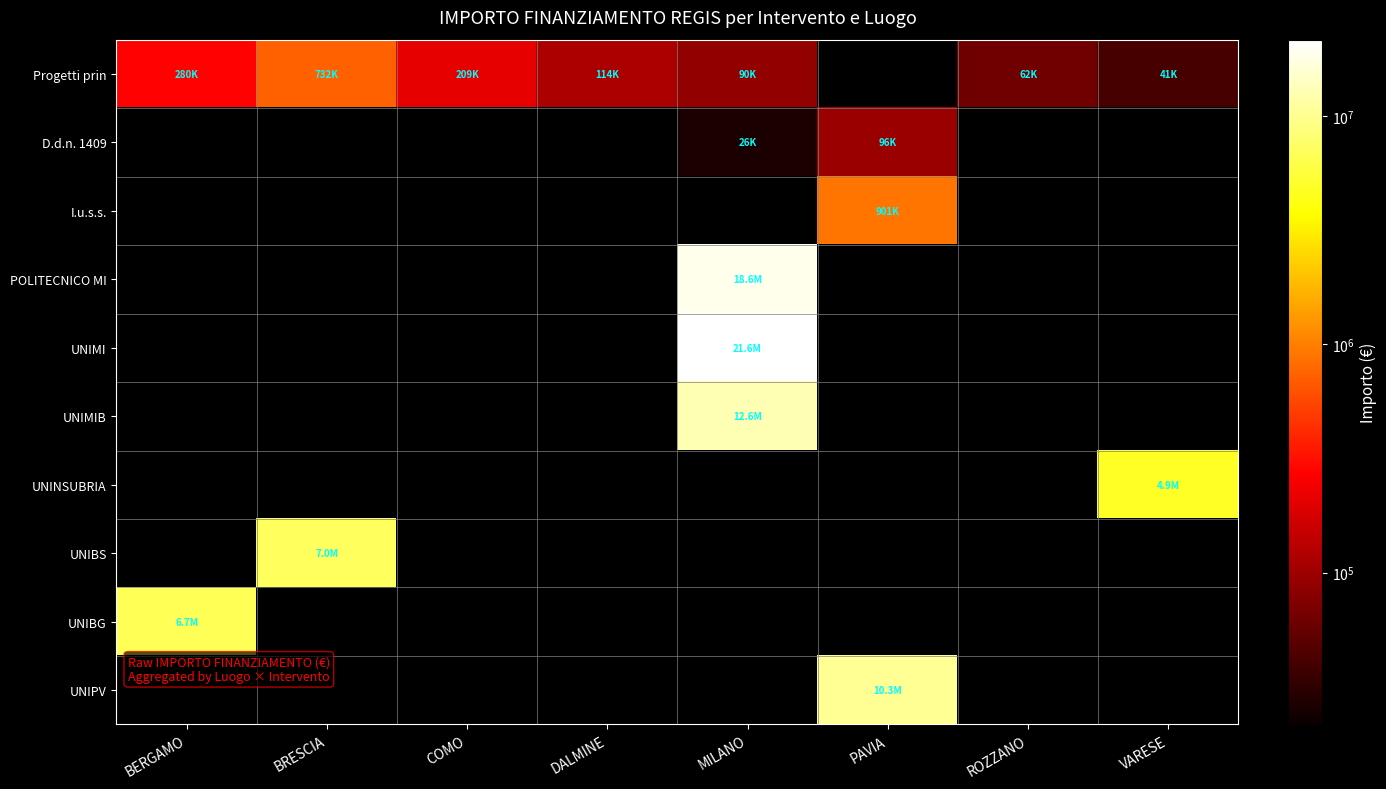

How many categories are shown in the chart?

8